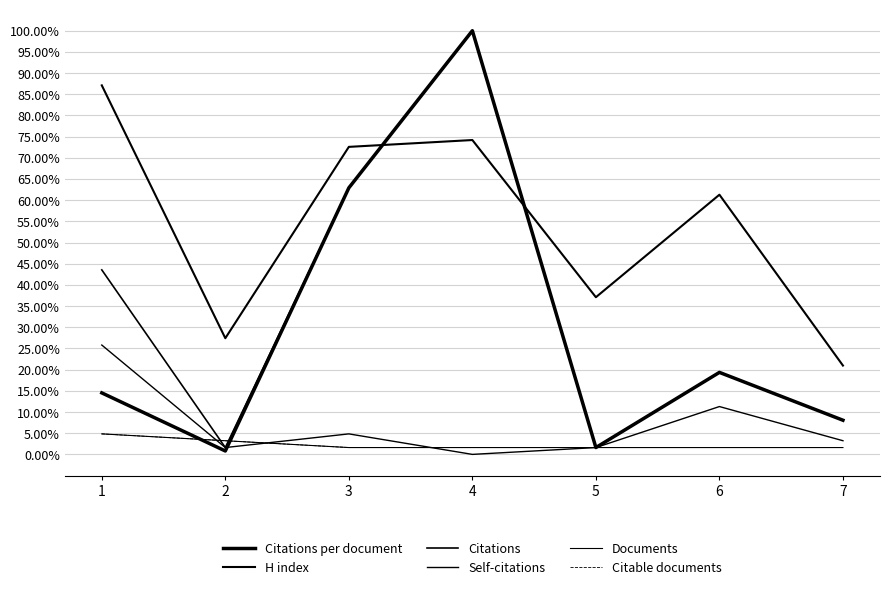

At how many categories does at least one series exceed 0?

7